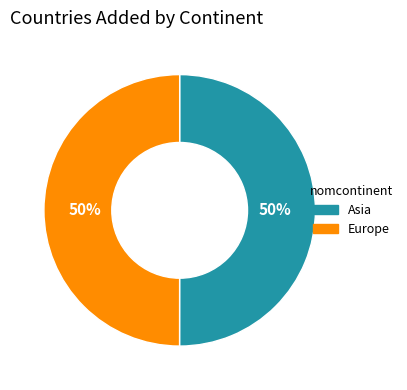

Count the number of slices in the pie.

2